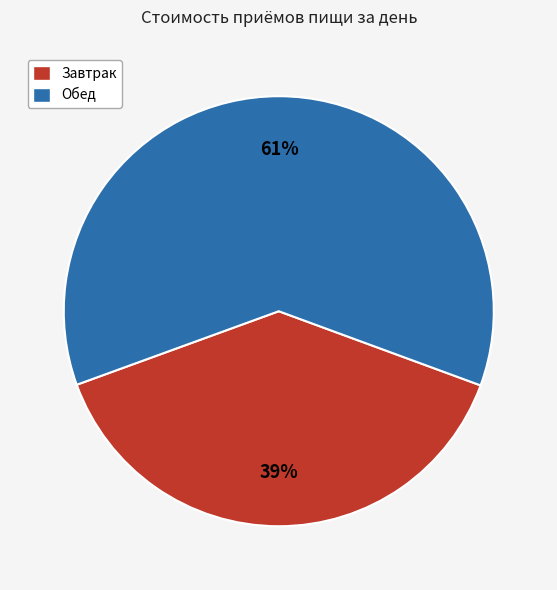

What percentage is the Завтрак slice, to the nearest percent?

39%